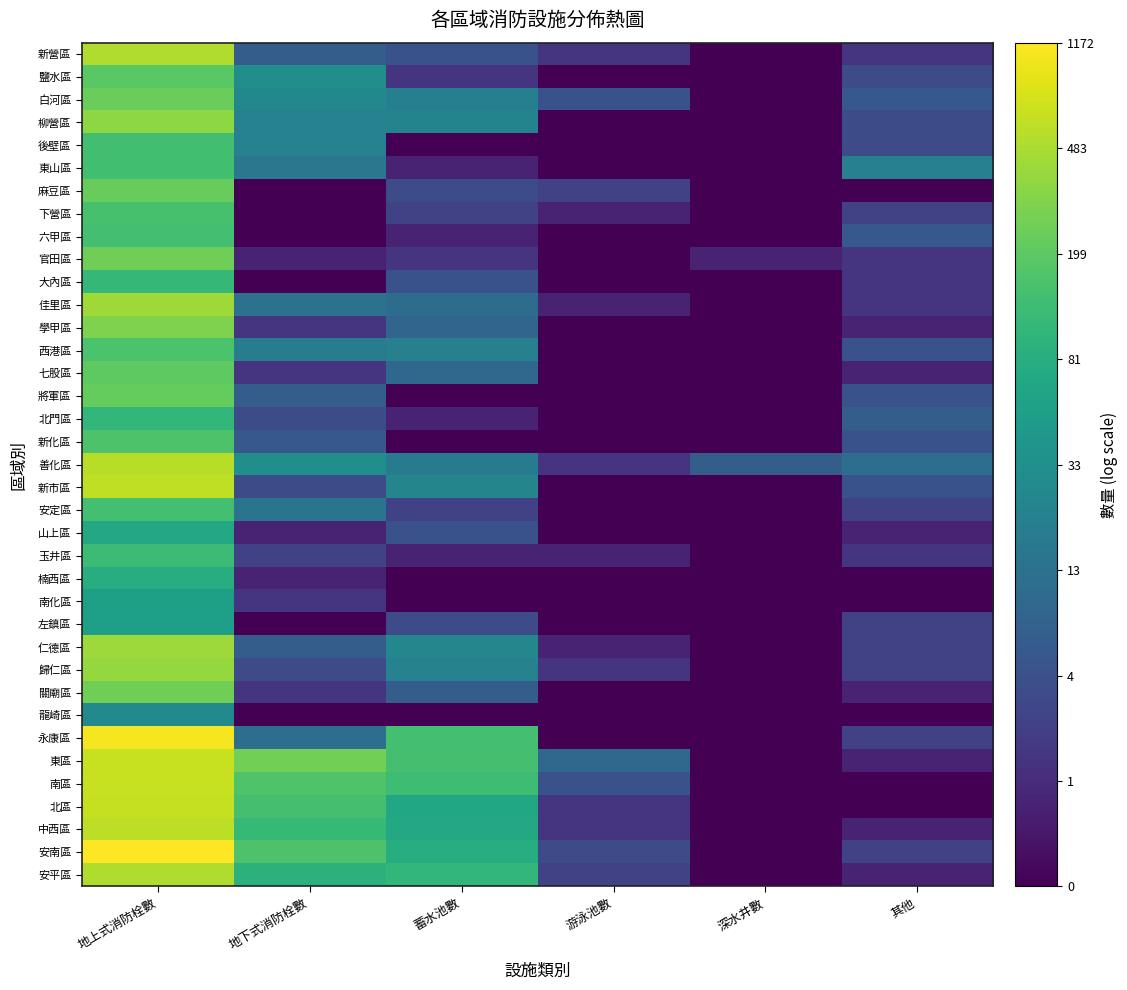

Reading right to left, extract all data points from this chart.

新營區: 其他=1.1	深水井數=0.0	游泳池數=1.1	蓄水池數=1.8	地下式消防栓數=2.1	地上式消防栓數=6.2
鹽水區: 其他=1.6	深水井數=0.0	游泳池數=0.0	蓄水池數=1.1	地下式消防栓數=3.5	地上式消防栓數=5.3
白河區: 其他=1.9	深水井數=0.0	游泳池數=1.8	蓄水池數=3.0	地下式消防栓數=3.3	地上式消防栓數=5.5
柳營區: 其他=1.6	深水井數=0.0	游泳池數=0.0	蓄水池數=3.2	地下式消防栓數=3.1	地上式消防栓數=5.9
後壁區: 其他=1.6	深水井數=0.0	游泳池數=0.0	蓄水池數=0.0	地下式消防栓數=3.1	地上式消防栓數=4.9
東山區: 其他=3.1	深水井數=0.0	游泳池數=0.0	蓄水池數=0.7	地下式消防栓數=2.8	地上式消防栓數=4.9
麻豆區: 其他=0.0	深水井數=0.0	游泳池數=1.4	蓄水池數=1.6	地下式消防栓數=0.0	地上式消防栓數=5.4
下營區: 其他=1.4	深水井數=0.0	游泳池數=0.7	蓄水池數=1.4	地下式消防栓數=0.0	地上式消防栓數=5.0
六甲區: 其他=1.9	深水井數=0.0	游泳池數=0.0	蓄水池數=0.7	地下式消防栓數=0.0	地上式消防栓數=4.9
官田區: 其他=1.1	深水井數=0.7	游泳池數=0.0	蓄水池數=1.1	地下式消防栓數=0.7	地上式消防栓數=5.5
大內區: 其他=1.1	深水井數=0.0	游泳池數=0.0	蓄水池數=1.8	地下式消防栓數=0.0	地上式消防栓數=4.7
佳里區: 其他=1.1	深水井數=0.0	游泳池數=0.7	蓄水池數=2.5	地下式消防栓數=2.6	地上式消防栓數=6.1
學甲區: 其他=0.7	深水井數=0.0	游泳池數=0.0	蓄水池數=2.3	地下式消防栓數=1.1	地上式消防栓數=5.7
西港區: 其他=1.8	深水井數=0.0	游泳池數=0.0	蓄水池數=3.1	地下式消防栓數=3.0	地上式消防栓數=5.1
七股區: 其他=0.7	深水井數=0.0	游泳池數=0.0	蓄水池數=2.4	地下式消防栓數=1.1	地上式消防栓數=5.3
將軍區: 其他=1.8	深水井數=0.0	游泳池數=0.0	蓄水池數=0.0	地下式消防栓數=2.1	地上式消防栓數=5.4
北門區: 其他=2.1	深水井數=0.0	游泳池數=0.0	蓄水池數=0.7	地下式消防栓數=1.6	地上式消防栓數=4.7
新化區: 其他=1.8	深水井數=0.0	游泳池數=0.0	蓄水池數=0.0	地下式消防栓數=1.9	地上式消防栓數=5.1
善化區: 其他=2.6	深水井數=2.1	游泳池數=1.1	蓄水池數=2.9	地下式消防栓數=3.5	地上式消防栓數=6.3
新市區: 其他=1.8	深水井數=0.0	游泳池數=0.0	蓄水池數=3.2	地下式消防栓數=1.6	地上式消防栓數=6.4
安定區: 其他=1.4	深水井數=0.0	游泳池數=0.0	蓄水池數=1.4	地下式消防栓數=2.7	地上式消防栓數=4.9
山上區: 其他=0.7	深水井數=0.0	游泳池數=0.0	蓄水池數=1.8	地下式消防栓數=0.7	地上式消防栓數=4.3
玉井區: 其他=1.1	深水井數=0.0	游泳池數=0.7	蓄水池數=0.7	地下式消防栓數=1.4	地上式消防栓數=4.9
楠西區: 其他=0.0	深水井數=0.0	游泳池數=0.0	蓄水池數=0.0	地下式消防栓數=0.7	地上式消防栓數=4.4
南化區: 其他=0.0	深水井數=0.0	游泳池數=0.0	蓄水池數=0.0	地下式消防栓數=1.1	地上式消防栓數=4.0
左鎮區: 其他=1.4	深水井數=0.0	游泳池數=0.0	蓄水池數=1.6	地下式消防栓數=0.0	地上式消防栓數=4.0
仁德區: 其他=1.4	深水井數=0.0	游泳池數=0.7	蓄水池數=3.3	地下式消防栓數=2.1	地上式消防栓數=6.0
歸仁區: 其他=1.4	深水井數=0.0	游泳池數=1.1	蓄水池數=3.1	地下式消防栓數=1.6	地上式消防栓數=6.0
關廟區: 其他=0.7	深水井數=0.0	游泳池數=0.0	蓄水池數=2.1	地下式消防栓數=1.1	地上式消防栓數=5.5
龍崎區: 其他=0.0	深水井數=0.0	游泳池數=0.0	蓄水池數=0.0	地下式消防栓數=0.0	地上式消防栓數=3.4
永康區: 其他=1.4	深水井數=0.0	游泳池數=0.0	蓄水池數=4.9	地下式消防栓數=2.6	地上式消防栓數=7.0
東區: 其他=0.7	深水井數=0.0	游泳池數=2.4	蓄水池數=5.0	地下式消防栓數=5.6	地上式消防栓數=6.5
南區: 其他=0.0	深水井數=0.0	游泳池數=1.8	蓄水池數=4.9	地下式消防栓數=5.1	地上式消防栓數=6.5
北區: 其他=0.0	深水井數=0.0	游泳池數=1.1	蓄水池數=4.2	地下式消防栓數=5.0	地上式消防栓數=6.5
中西區: 其他=0.7	深水井數=0.0	游泳池數=1.1	蓄水池數=4.3	地下式消防栓數=4.7	地上式消防栓數=6.4
安南區: 其他=1.4	深水井數=0.0	游泳池數=1.6	蓄水池數=4.4	地下式消防栓數=5.1	地上式消防栓數=7.1
安平區: 其他=0.7	深水井數=0.0	游泳池數=1.4	蓄水池數=4.7	地下式消防栓數=4.5	地上式消防栓數=6.2